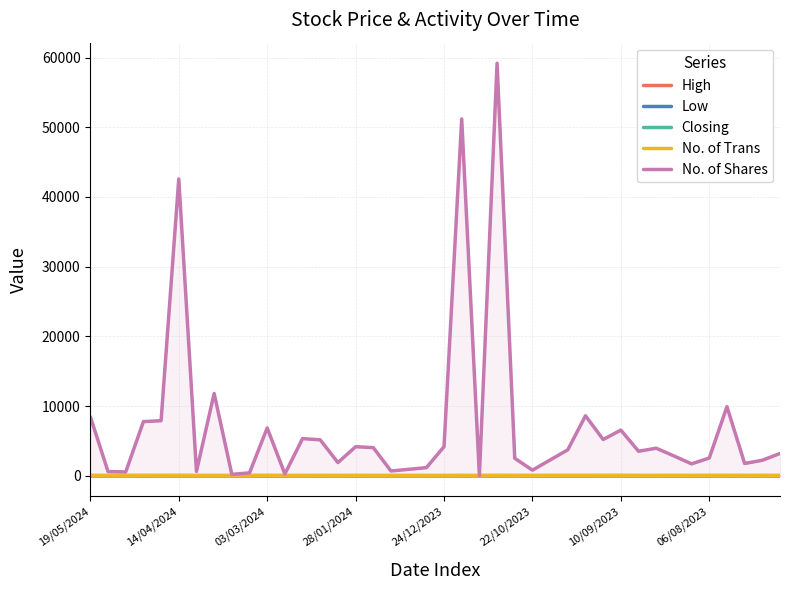

How many lines are shown in the chart?

5